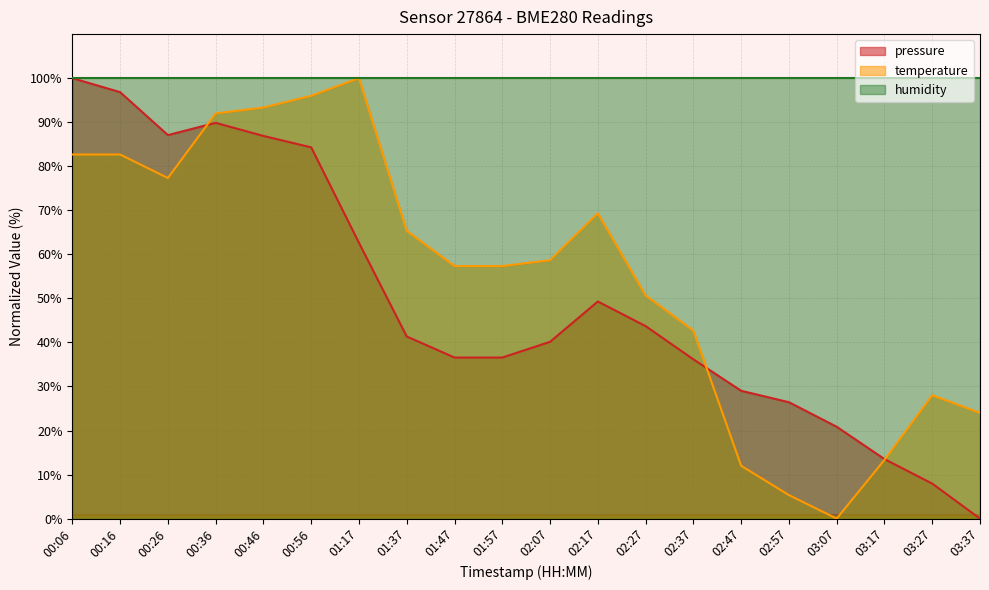

How many values in the temperature series are below 58?

10